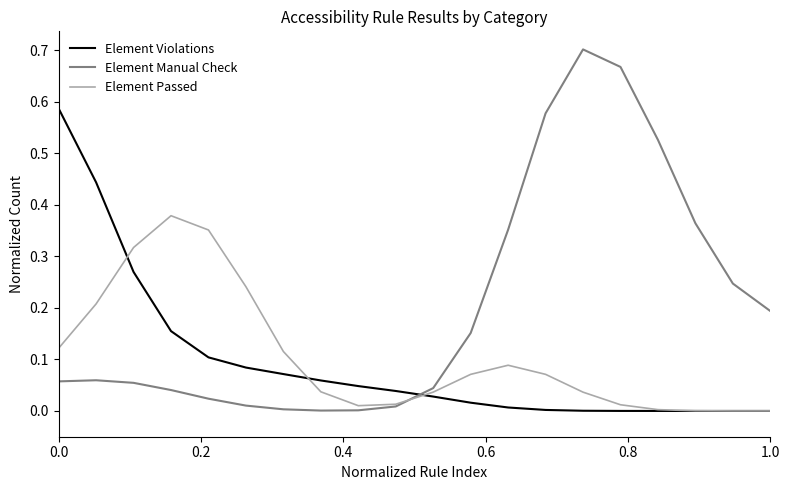

Which series has the largest range (max minus min)?

Element Manual Check